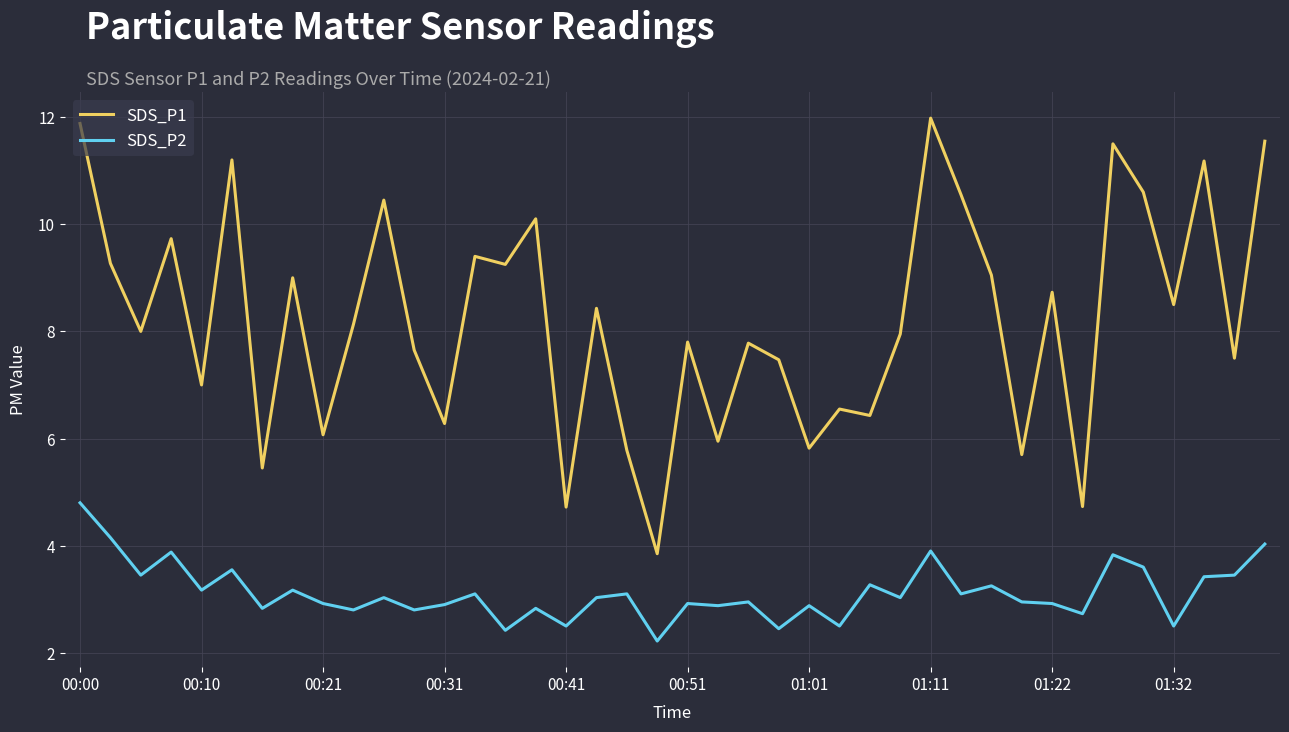

Which series has the largest range (max minus min)?

SDS_P1